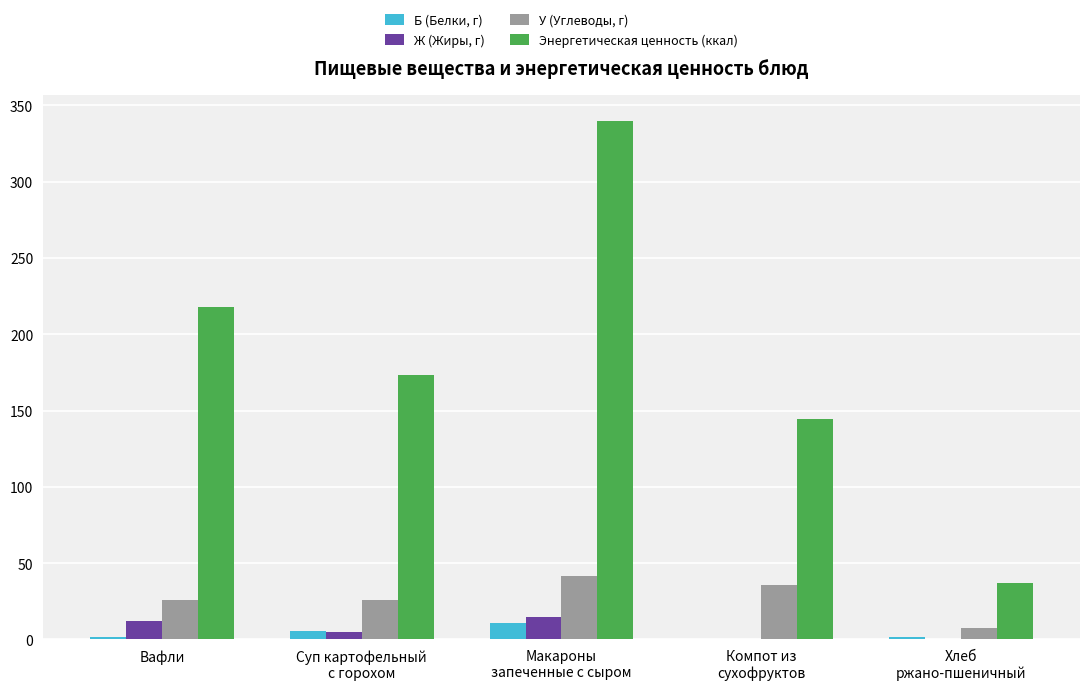

What is the greatest value displayed?

339.5